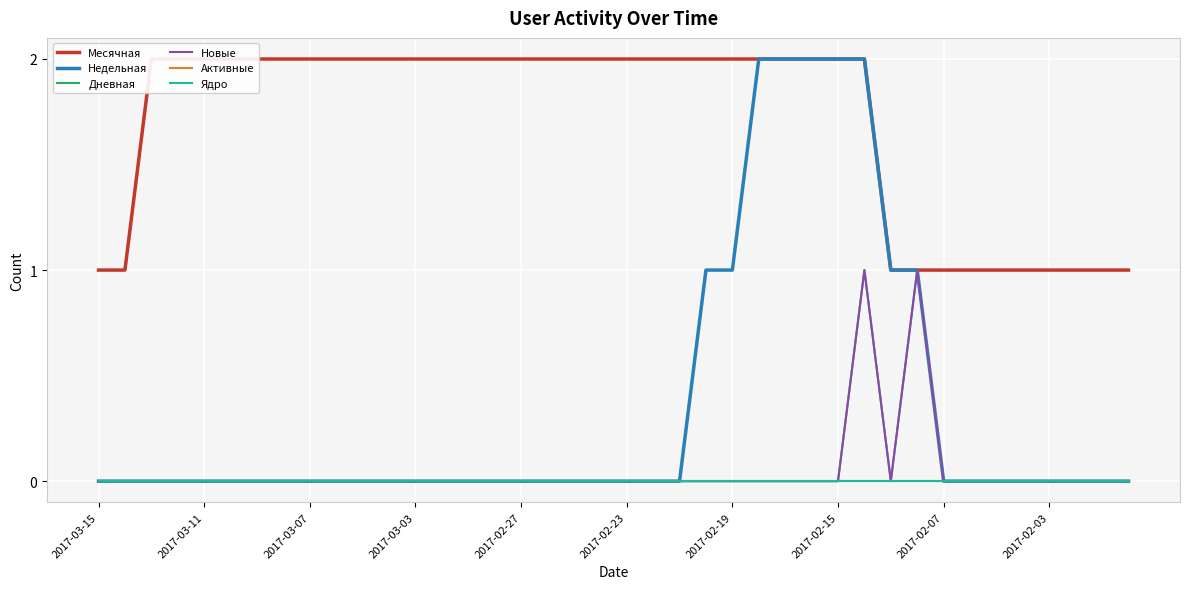

What position from the left is 19?

20